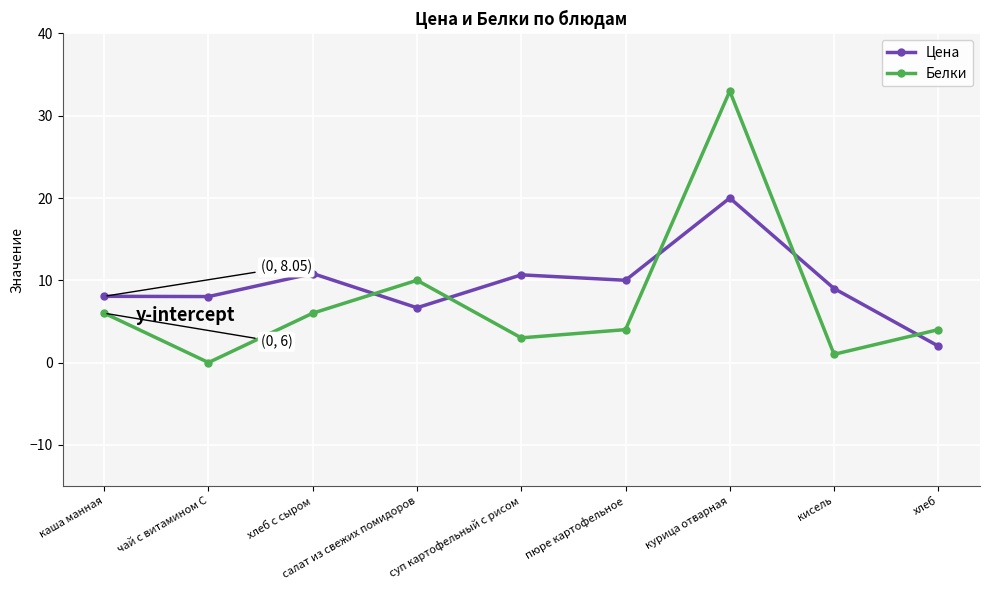

What is the lowest value of the Цена series?

2.0